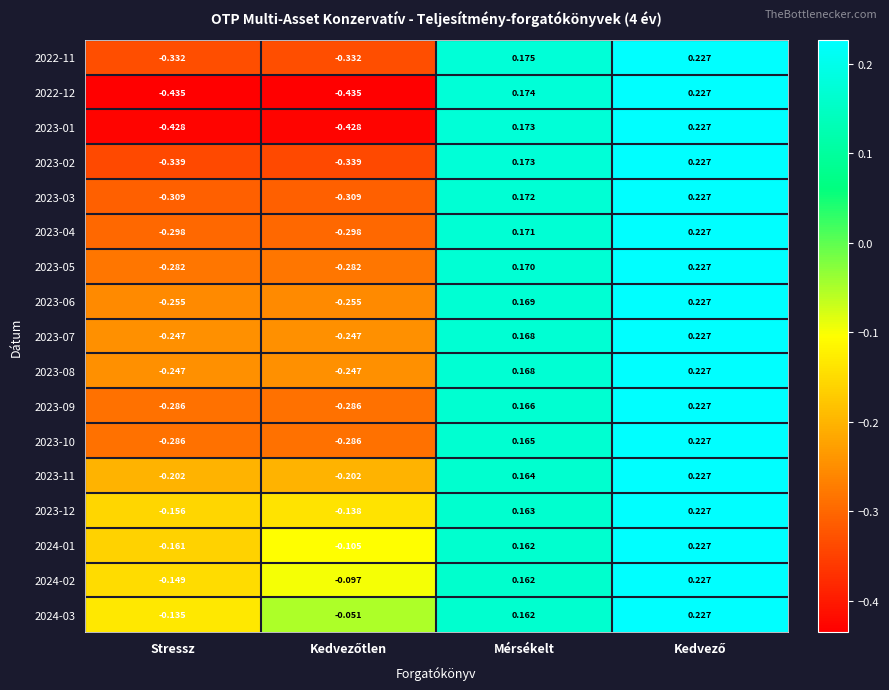

At which label is 2022-12 closest to 0?

Mérsékelt